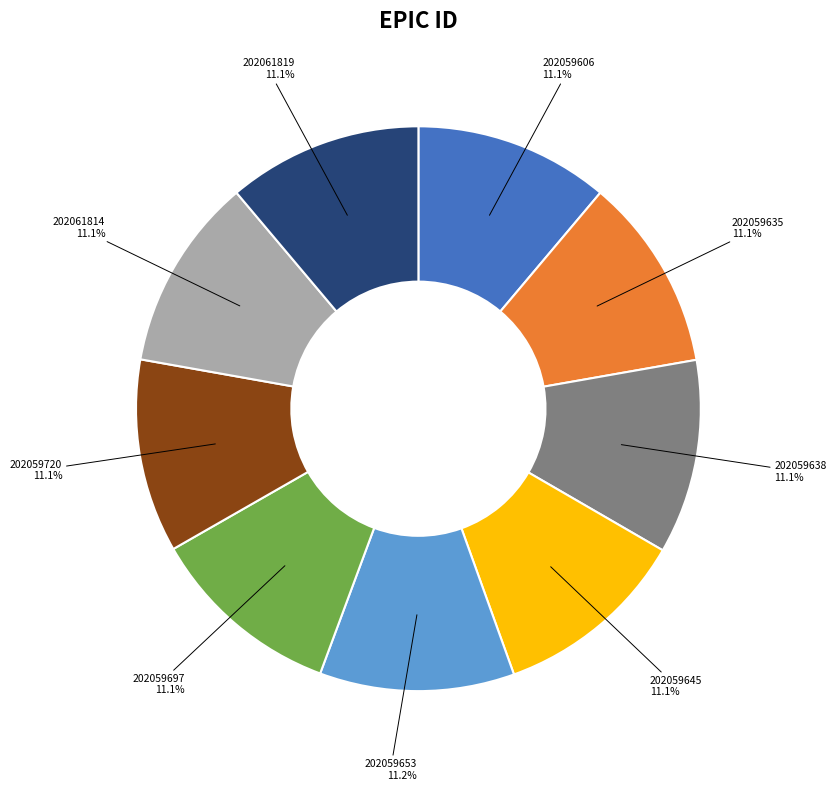

Does 202059697 represent more than half of the total?

No